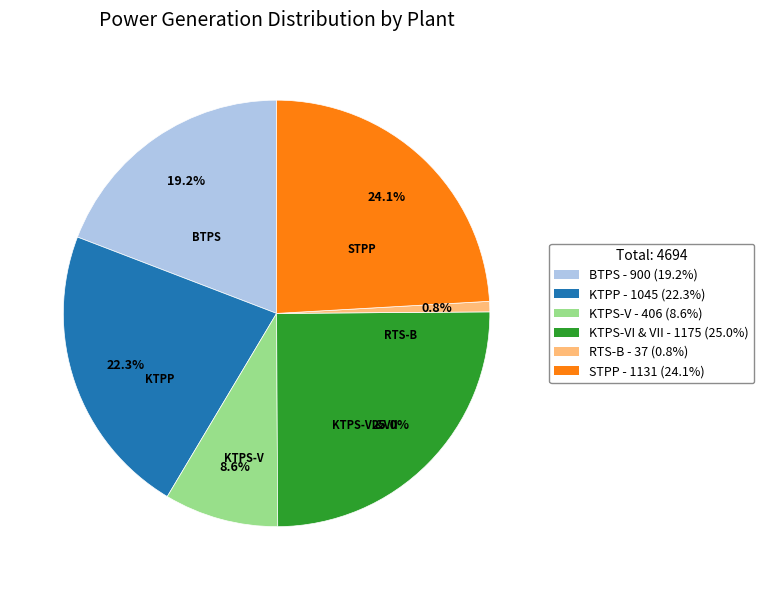

What is the smallest slice in the pie chart?

RTS-B - 37 (0.8%)